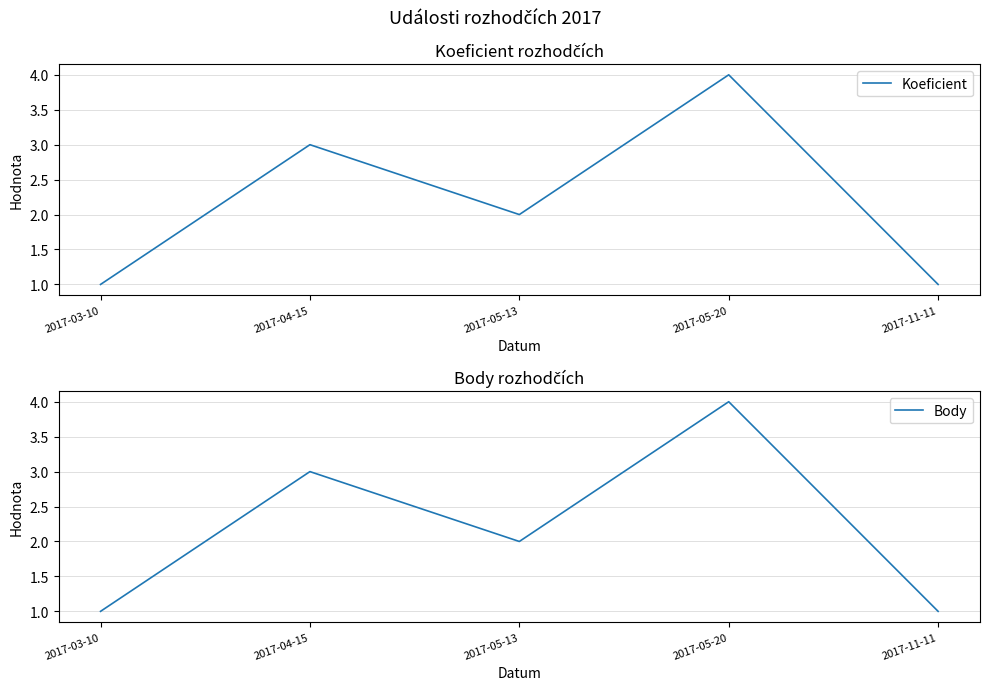

Is it true that Koeficient equals 2 at 2017-05-13?

True